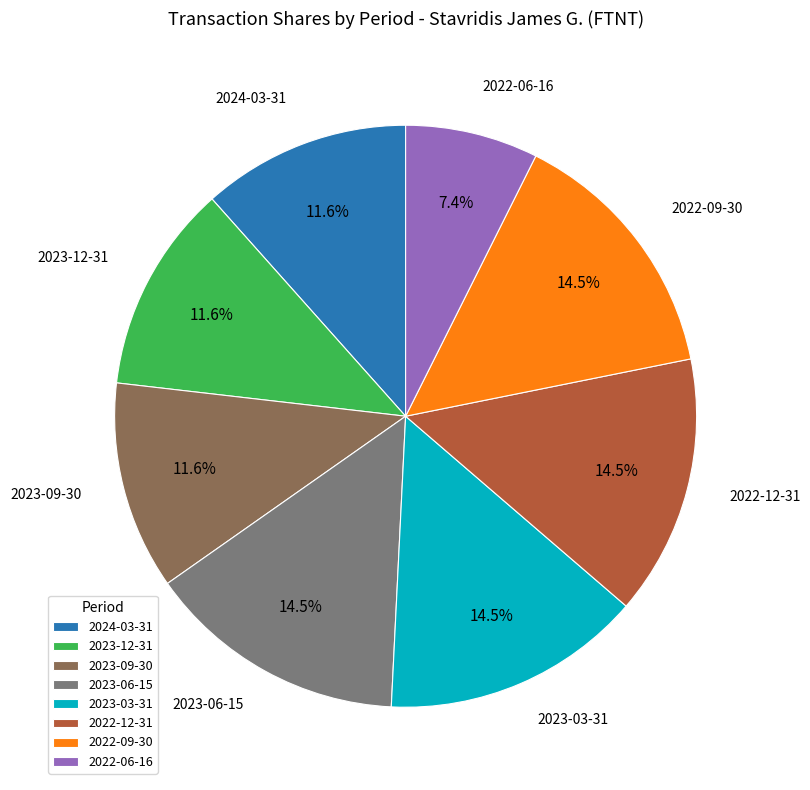

How many slices are in this pie chart?

8